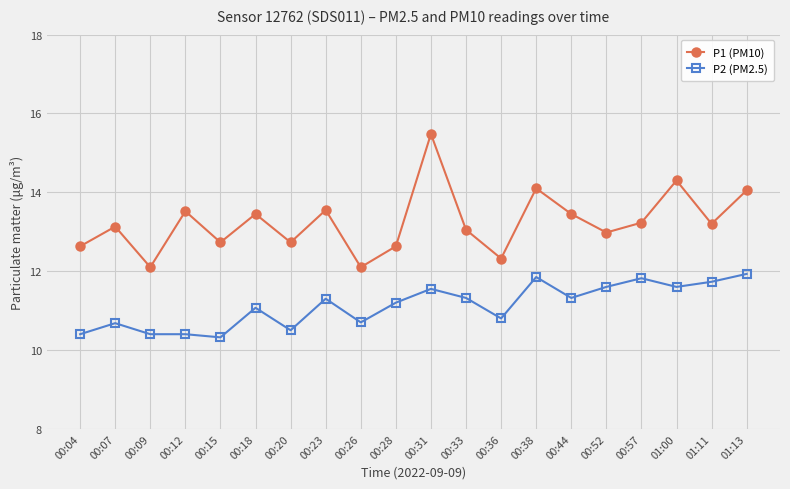

Count the number of categories in the chart.

20